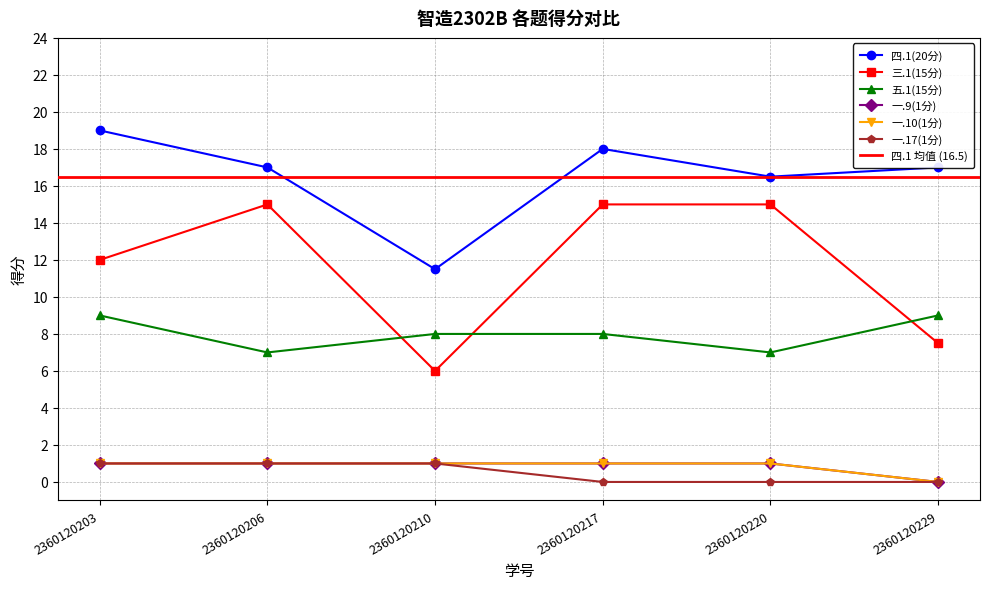

How many 一.17(1分) values are between 0 and 1?

6